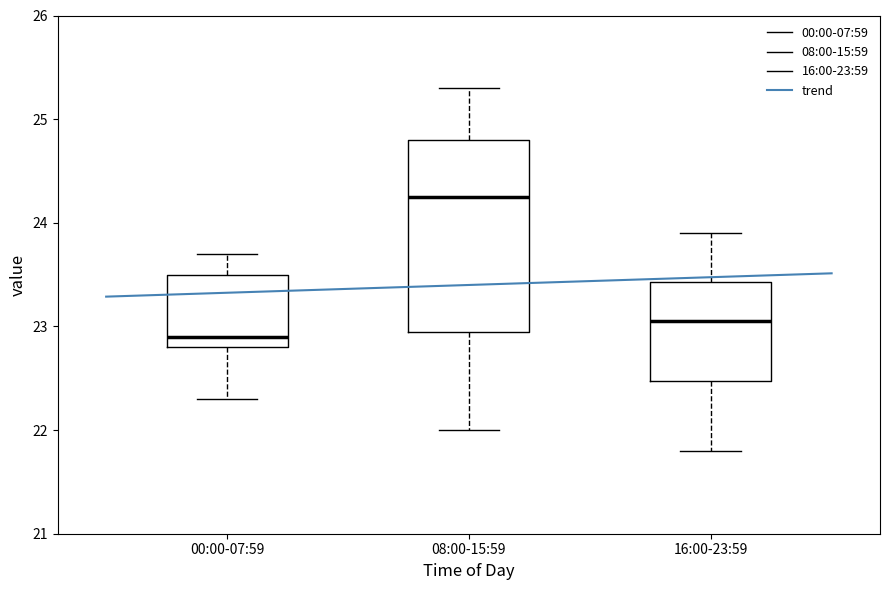

Reading left to right, read every box against the y-axis: the position of its median line, the range the box covers, and the ends of its whiskers. The values are not printed on the chart, so give them approximately, as read against the axis.

00:00-07:59: median 22.9, box 22.8 to 23.5, whiskers 22.3 to 23.7
08:00-15:59: median 24.3, box 23.0 to 24.8, whiskers 22.0 to 25.3
16:00-23:59: median 23.1, box 22.5 to 23.4, whiskers 21.8 to 23.9